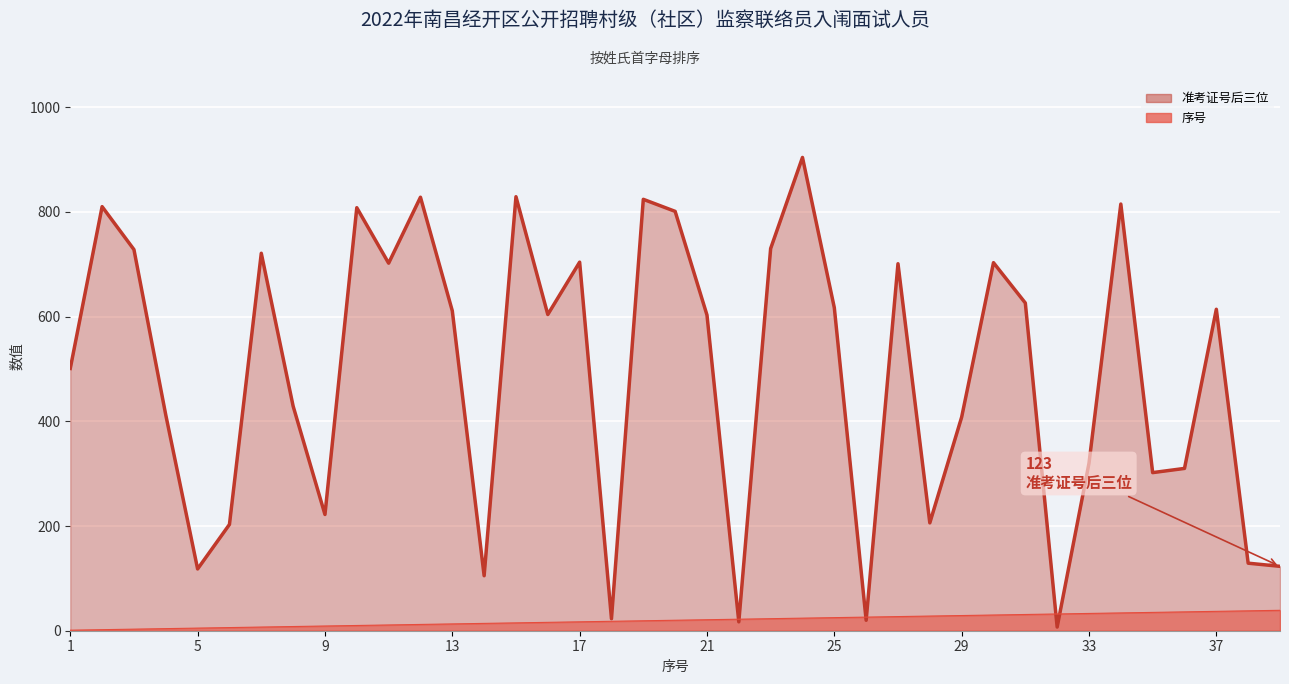

What is the approximate value of 准考证号后三位 at 32?

7